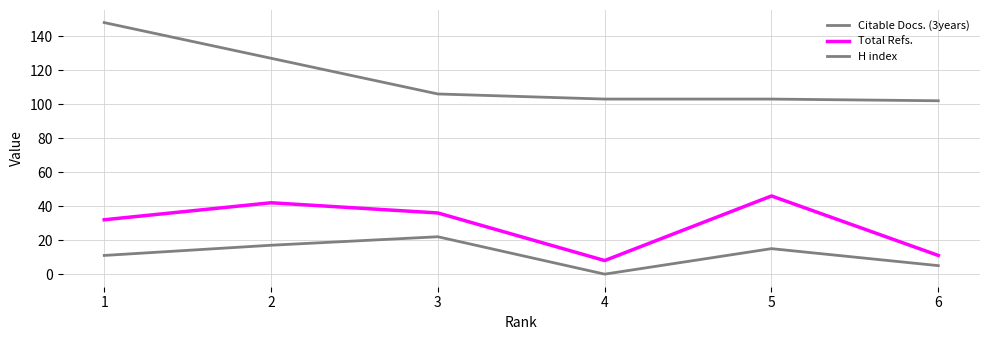

At which category does the chart reach its peak across all series?

1